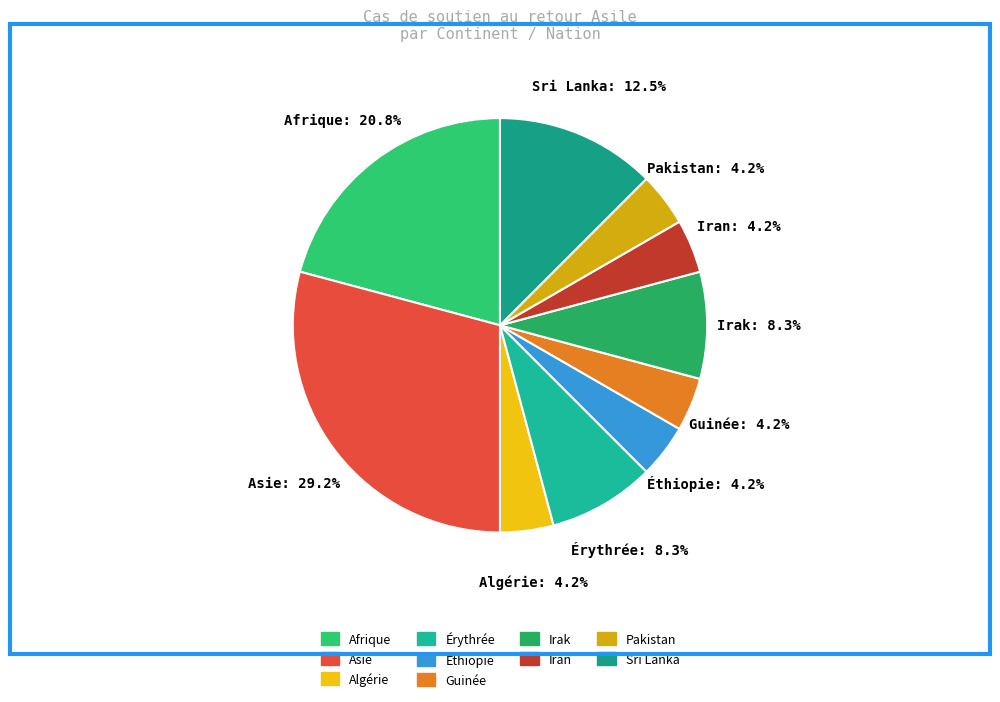

To the nearest percent, what is the difference between the largest and smallest slice percentages?

25%